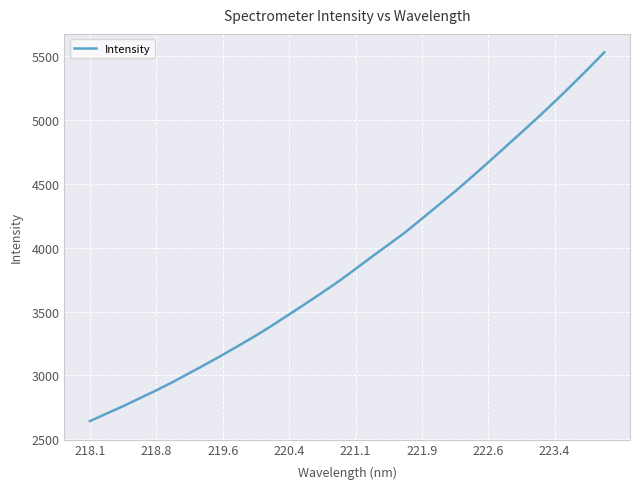

What is the greatest value displayed?

5527.4